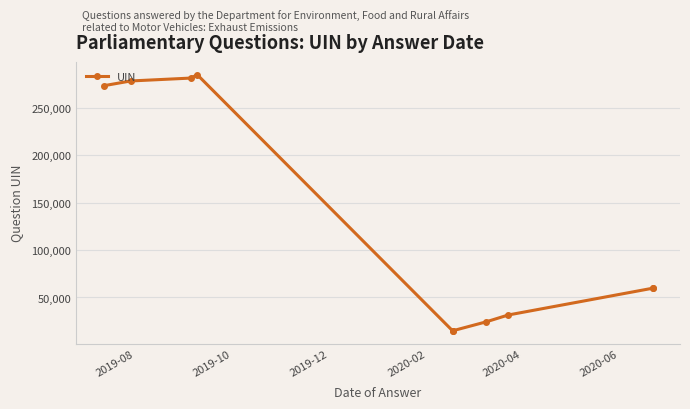

What is the greatest value displayed?

285139